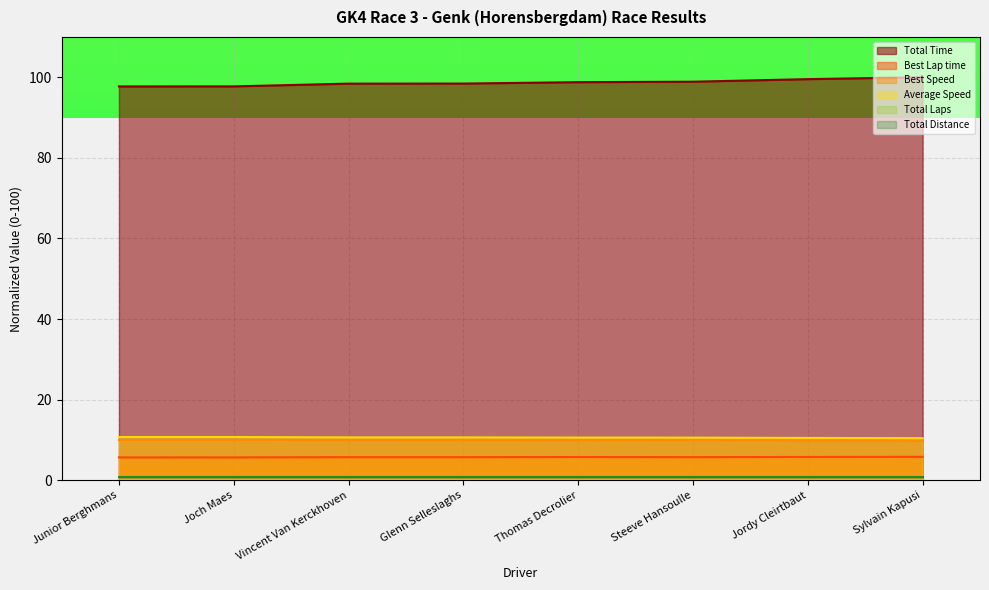

At which category is the sum across all series the highest?

Sylvain Kapusi